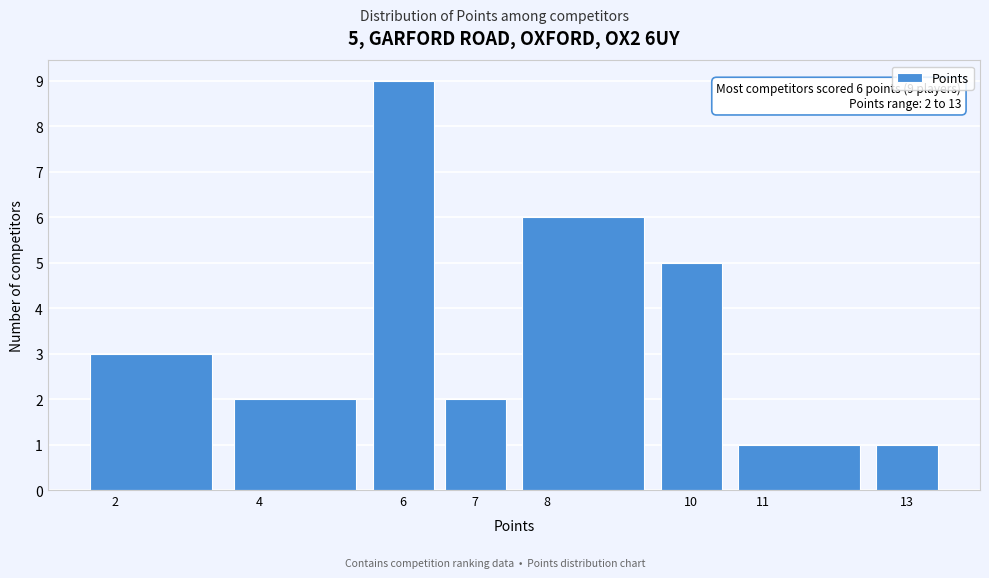

Which range on the x-axis has the tallest bar?

5.5 to 6.5